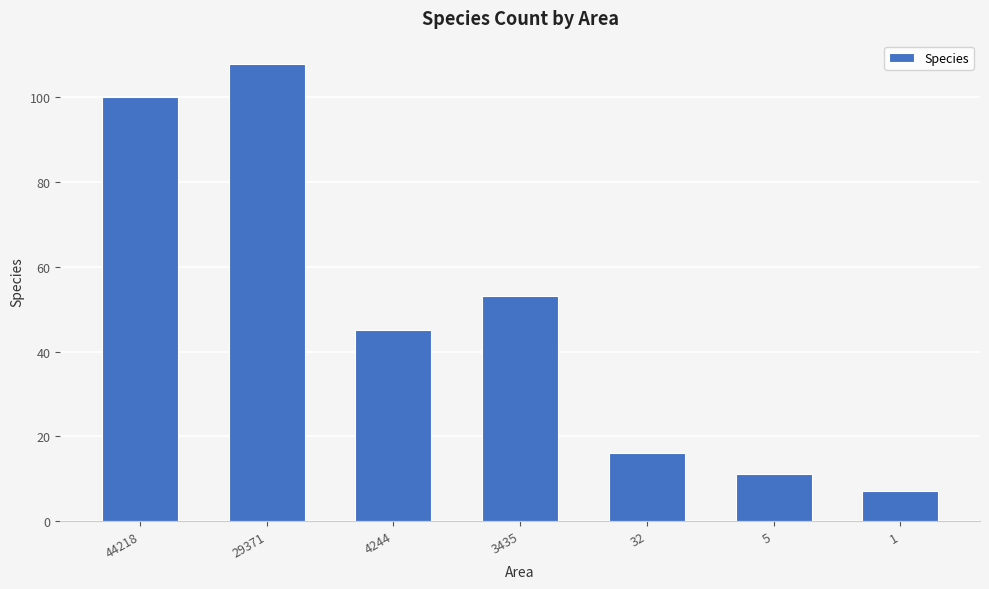

Reading left to right, list all the values displayed in this chart.

44218=100	29371=108	4244=45	3435=53	32=16	5=11	1=7